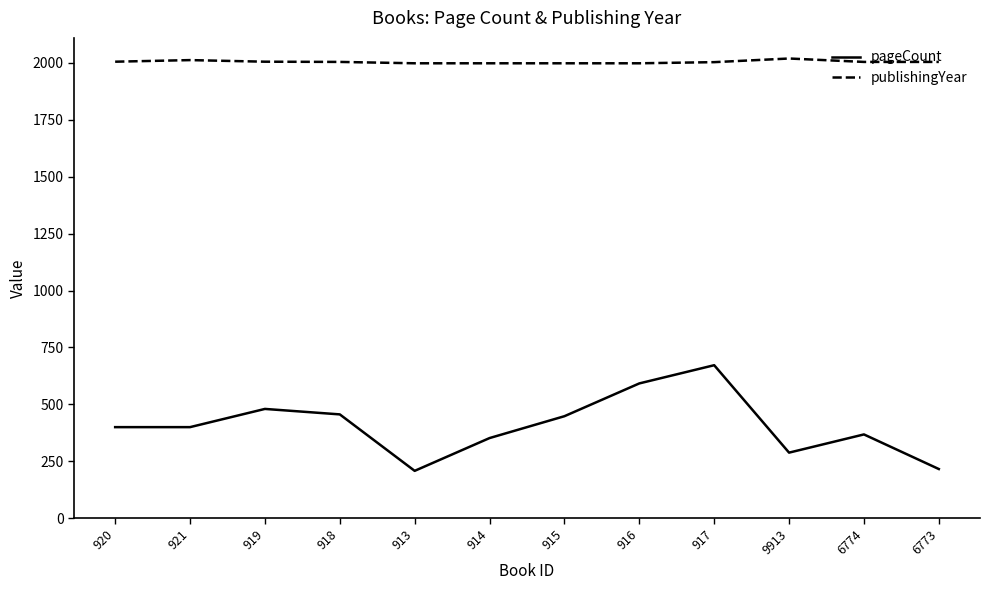

What is the approximate value of publishingYear at 917, to the nearest 10?

2000